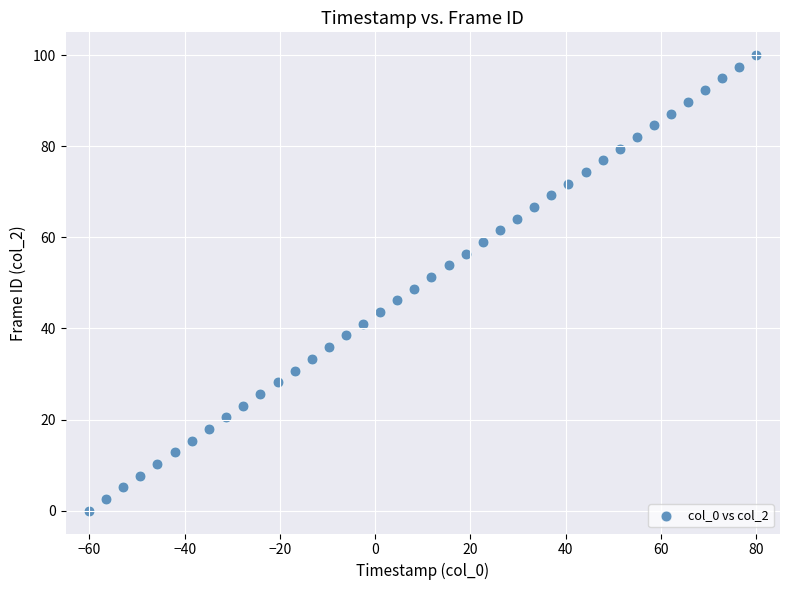

What is the range of X values (max minus min)?

140.0